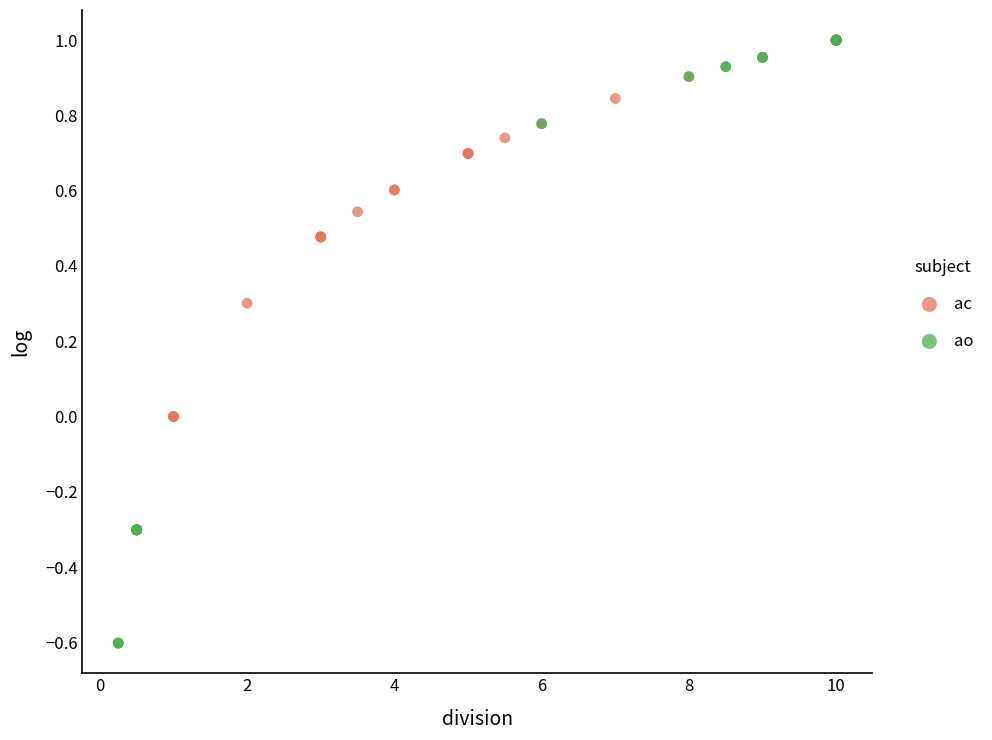

Which series reaches the minimum Y coordinate?

ao